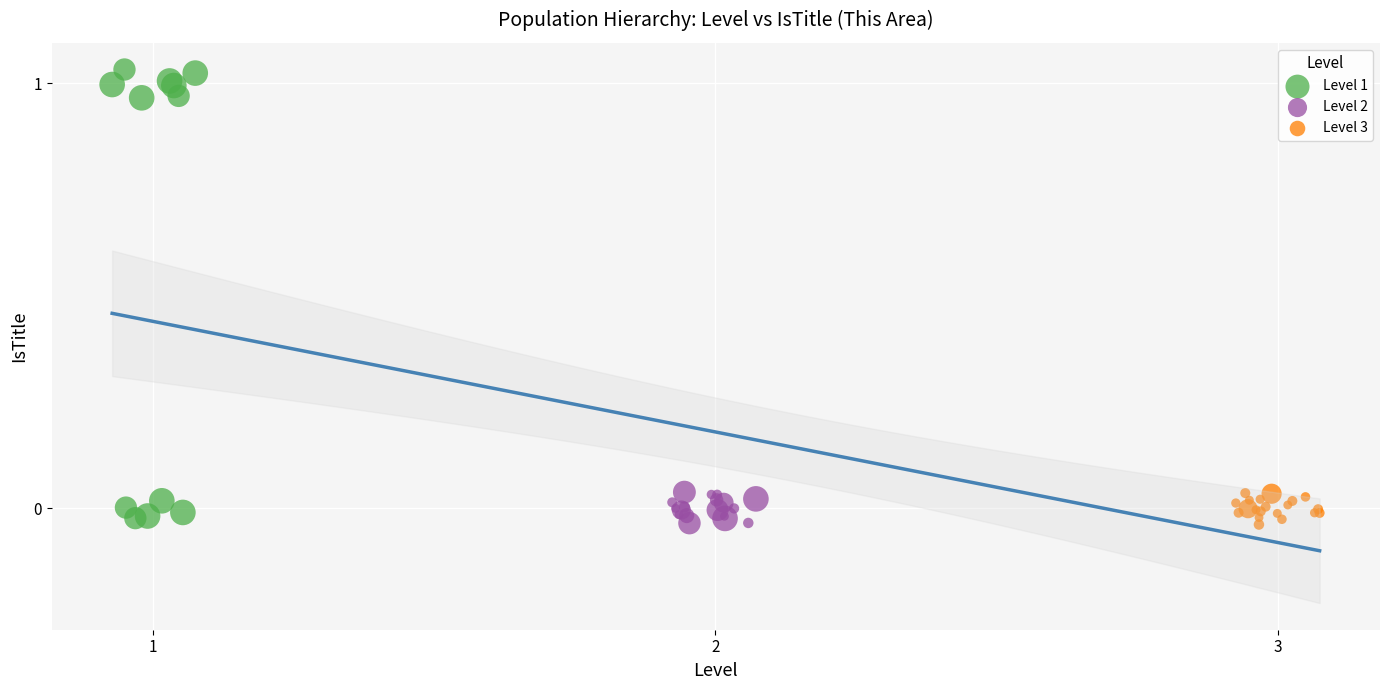

Which series has the largest Y range (max minus min)?

Level 1